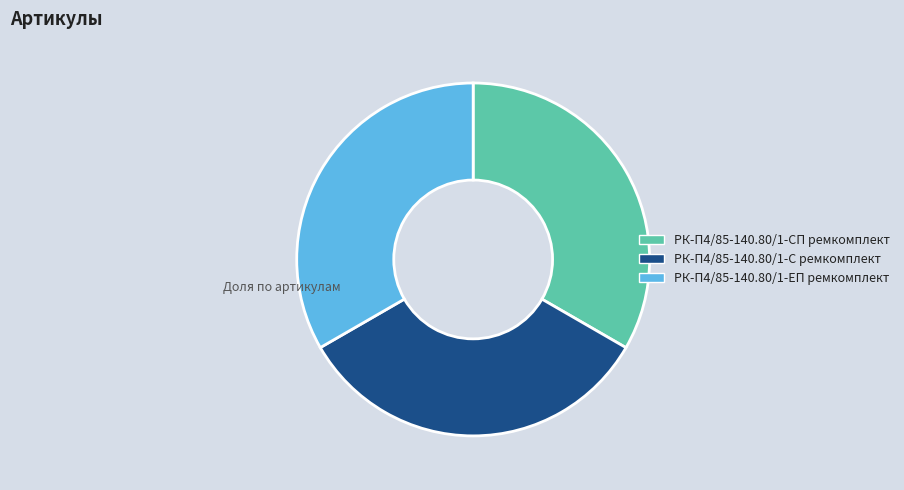

Does РК-П4/85-140.80/1-С ремкомплект account for over 50% of the chart?

No